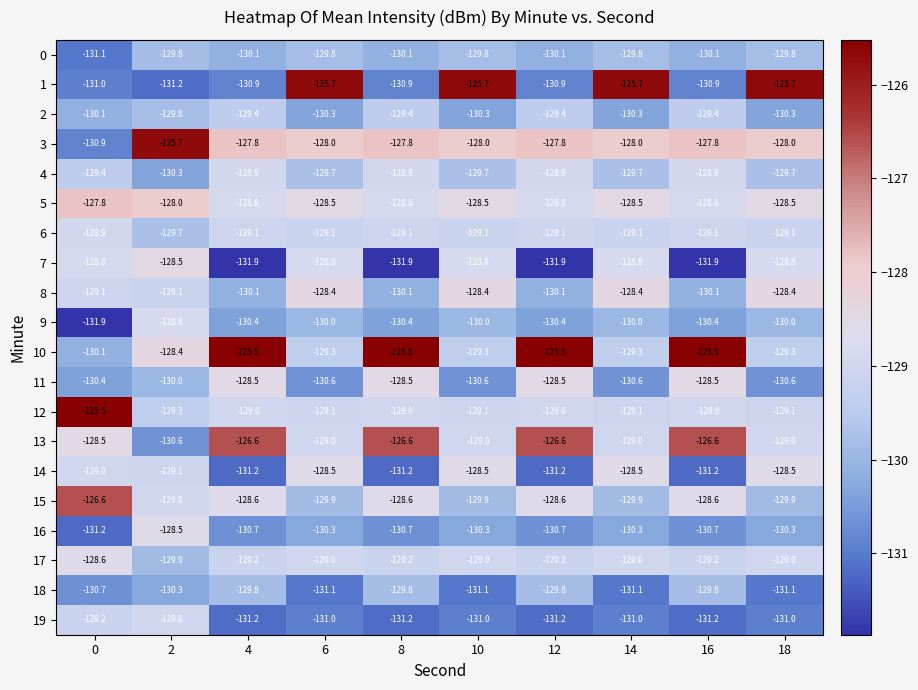

Is the value of 17 at 14 greater than the value of 14 at 8?

Yes